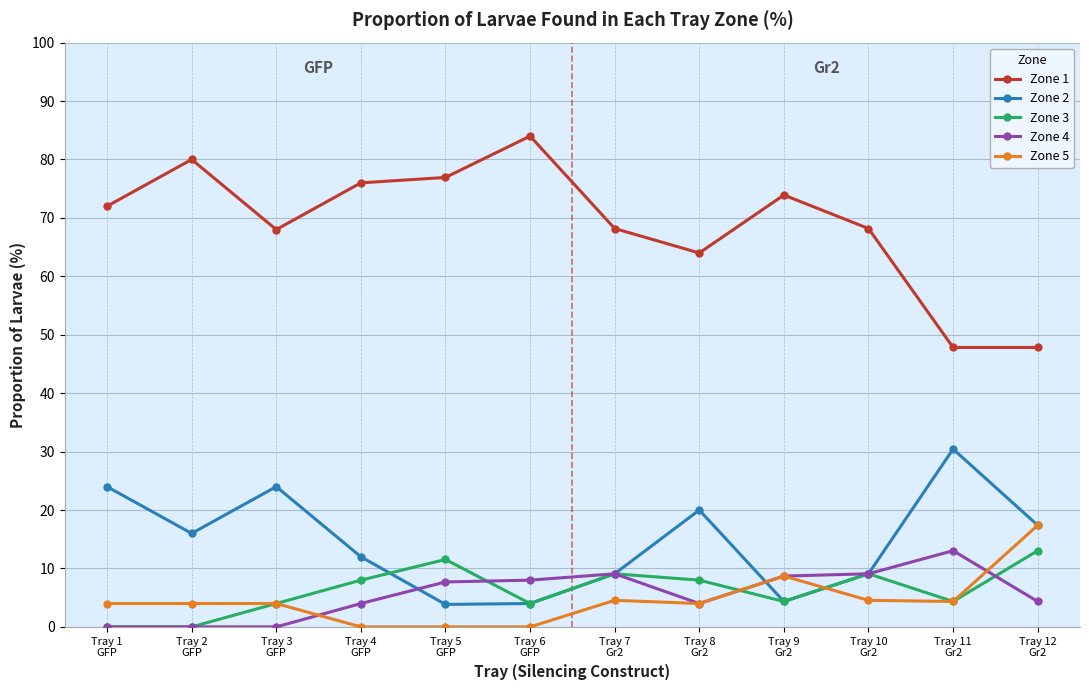

What position from the right is Tray 3
GFP?

10